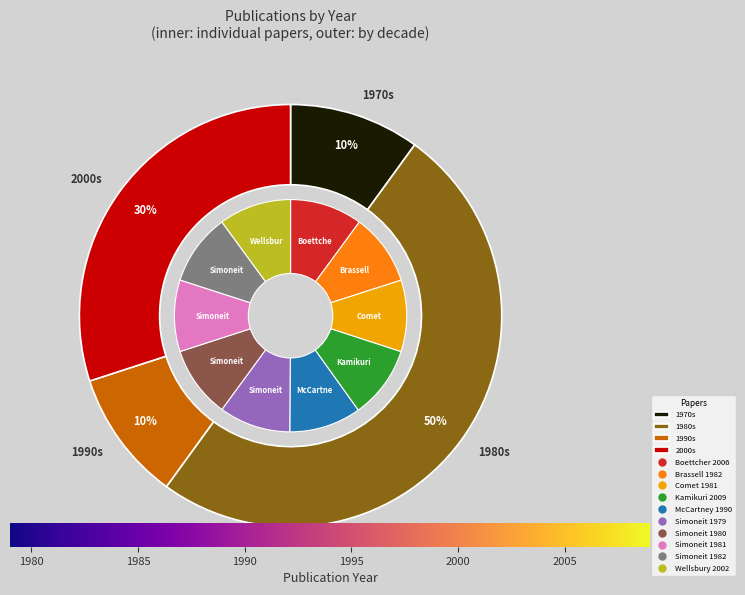

True or false: Brassell 1982 accounts for 18% of the total.

False